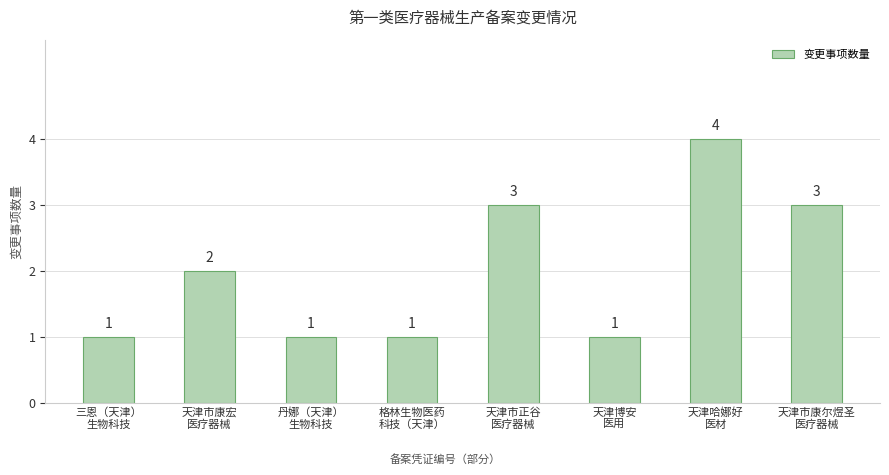

How many data points does each series have?

8